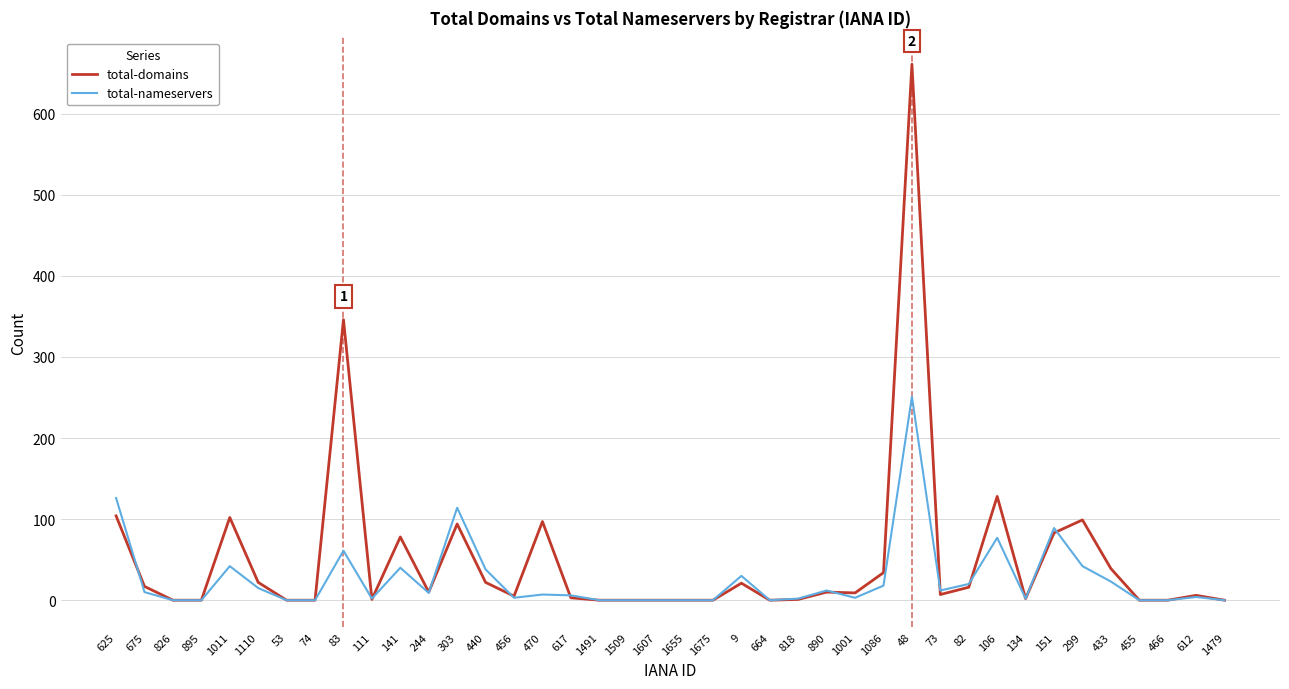

The total-nameservers series shows 89 at 151. True or false?

True